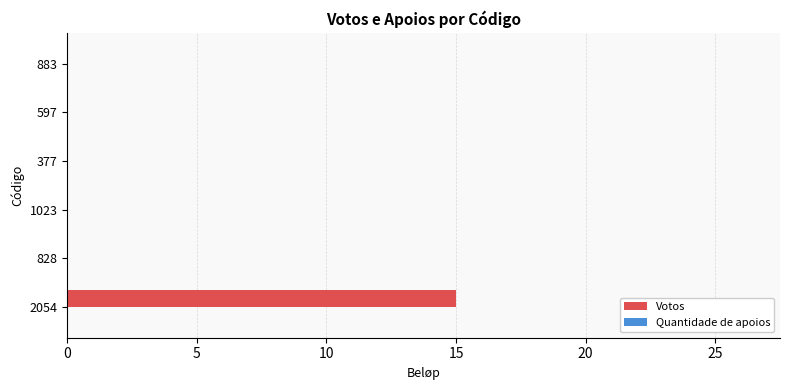

Which has a higher value, 2054 or 597?

2054